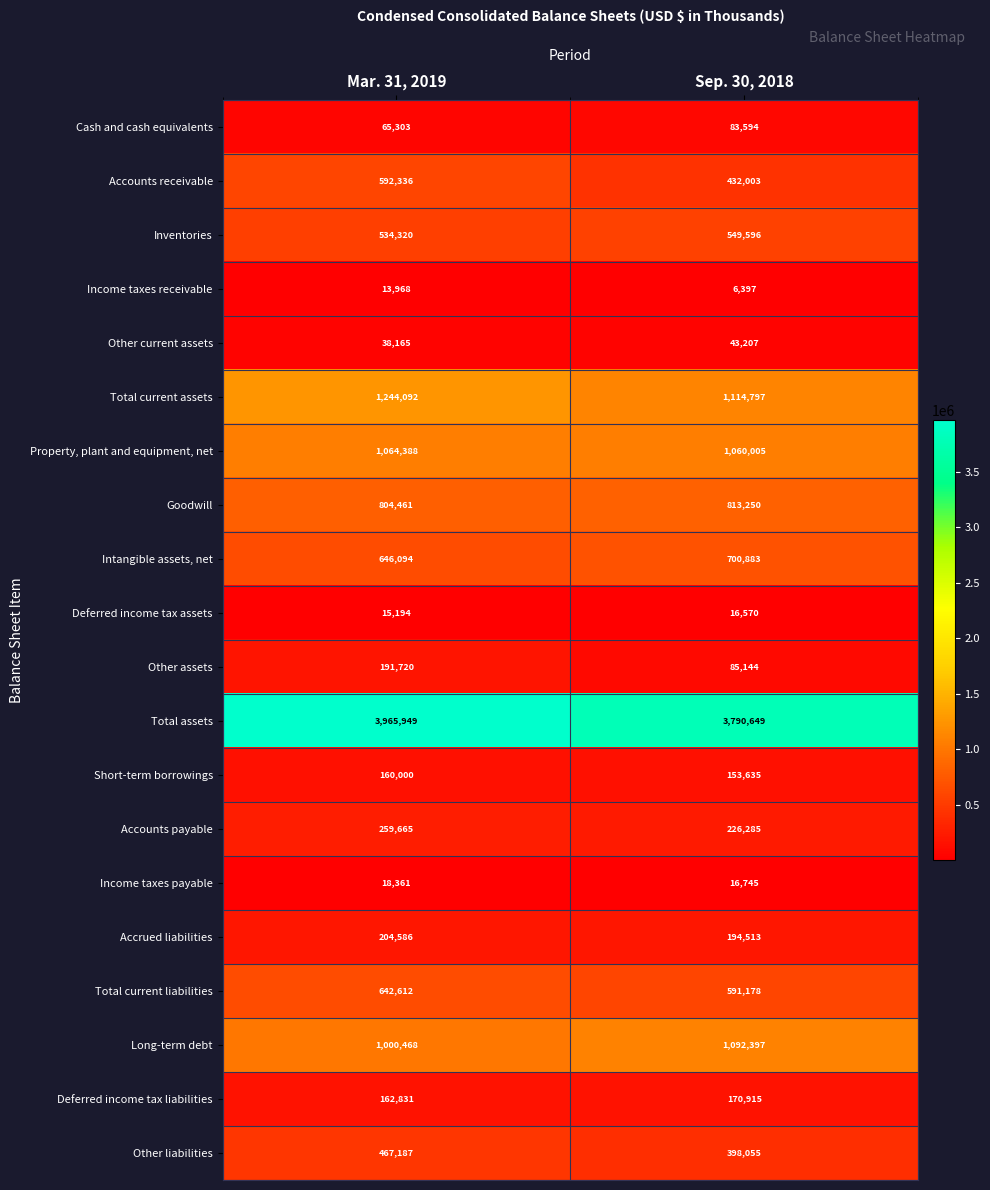

At Mar. 31, 2019, list the series in order from largest to smallest.

Total assets, Total current assets, Property, plant and equipment, net, Long-term debt, Goodwill, Intangible assets, net, Total current liabilities, Accounts receivable, Inventories, Other liabilities, Accounts payable, Accrued liabilities, Other assets, Deferred income tax liabilities, Short-term borrowings, Cash and cash equivalents, Other current assets, Income taxes payable, Deferred income tax assets, Income taxes receivable